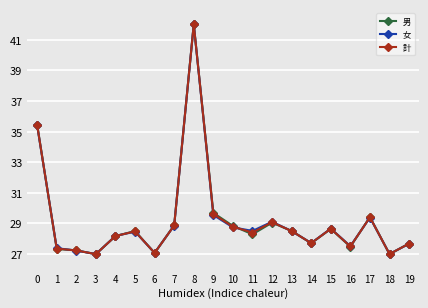

What is the value of the 計 point at the 3rd from the left?

27.2